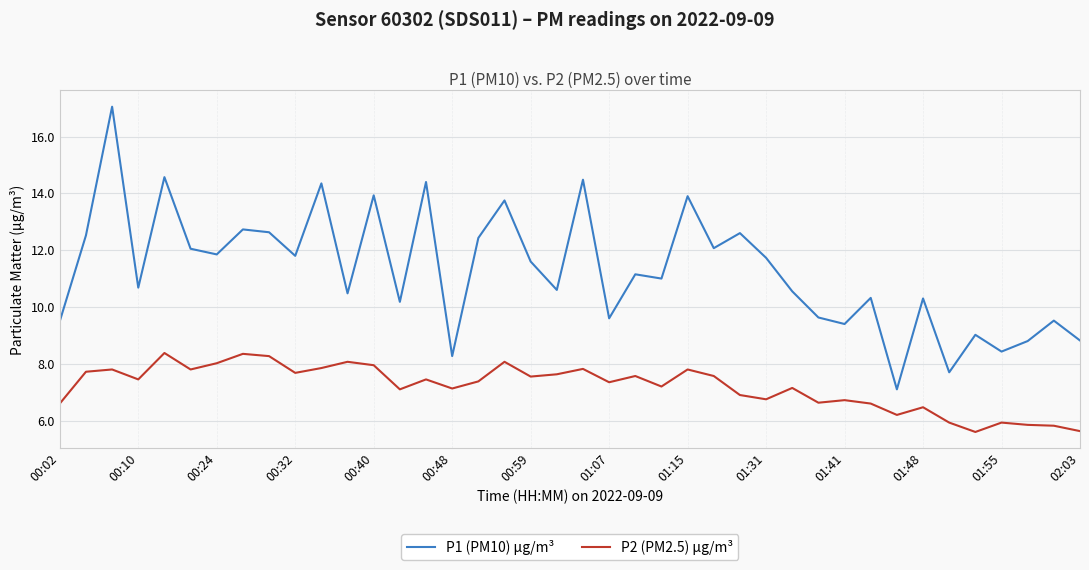

What is the greatest value displayed?

17.1